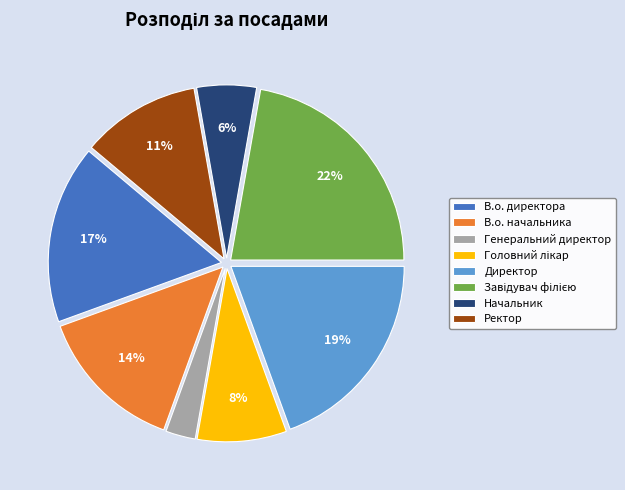

To the nearest percent, what is the average slice percentage?

12%